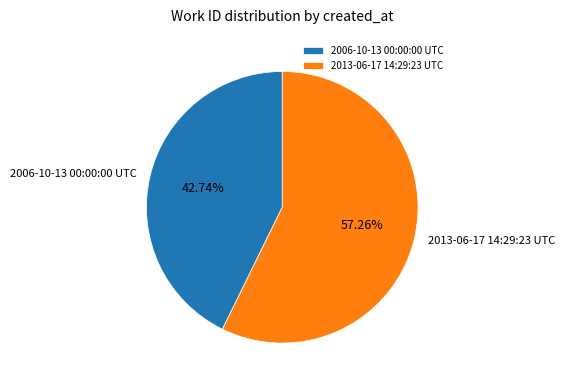

Which slice is the smallest?

2006-10-13 00:00:00 UTC